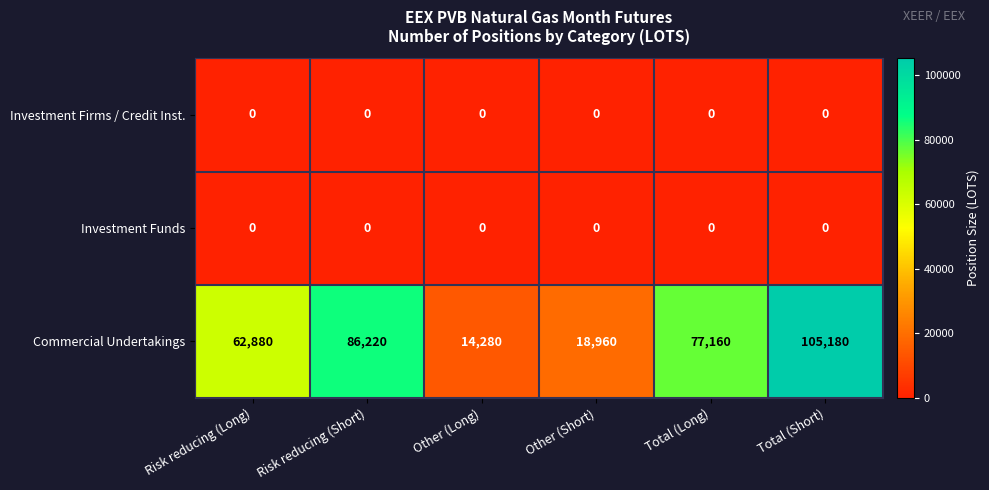

Which series has the largest total across all categories?

Commercial Undertakings